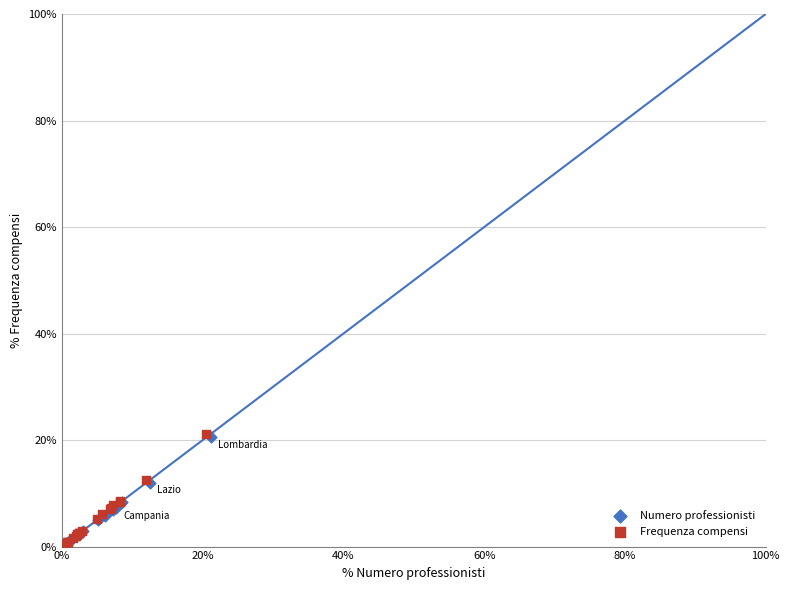

Which series has the largest Y range (max minus min)?

Frequenza compensi